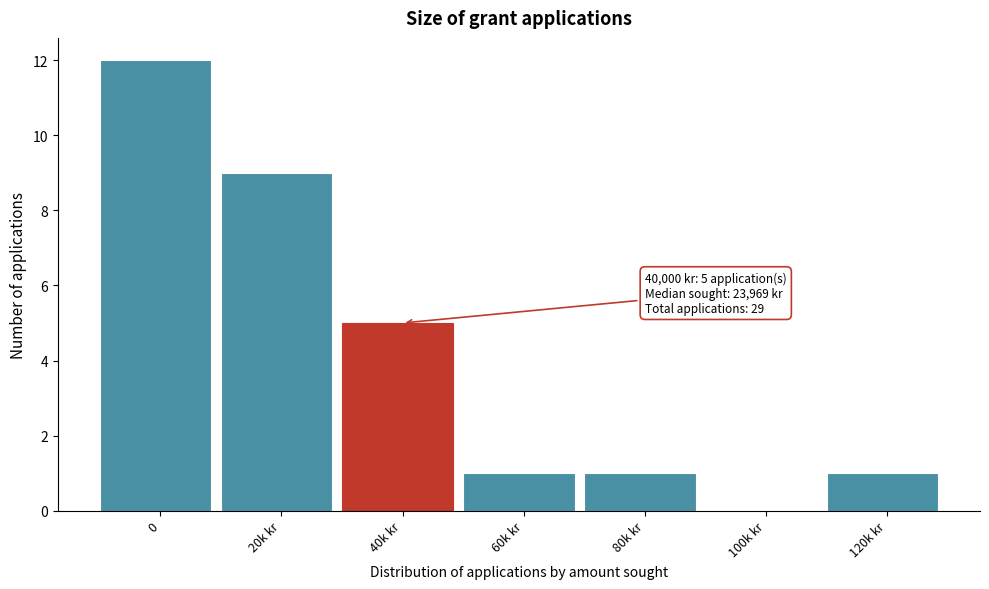

Reading left to right, what are all the values shown in this chart?

0=12	20k kr=9	40k kr=5	60k kr=1	80k kr=1	100k kr=0	120k kr=1